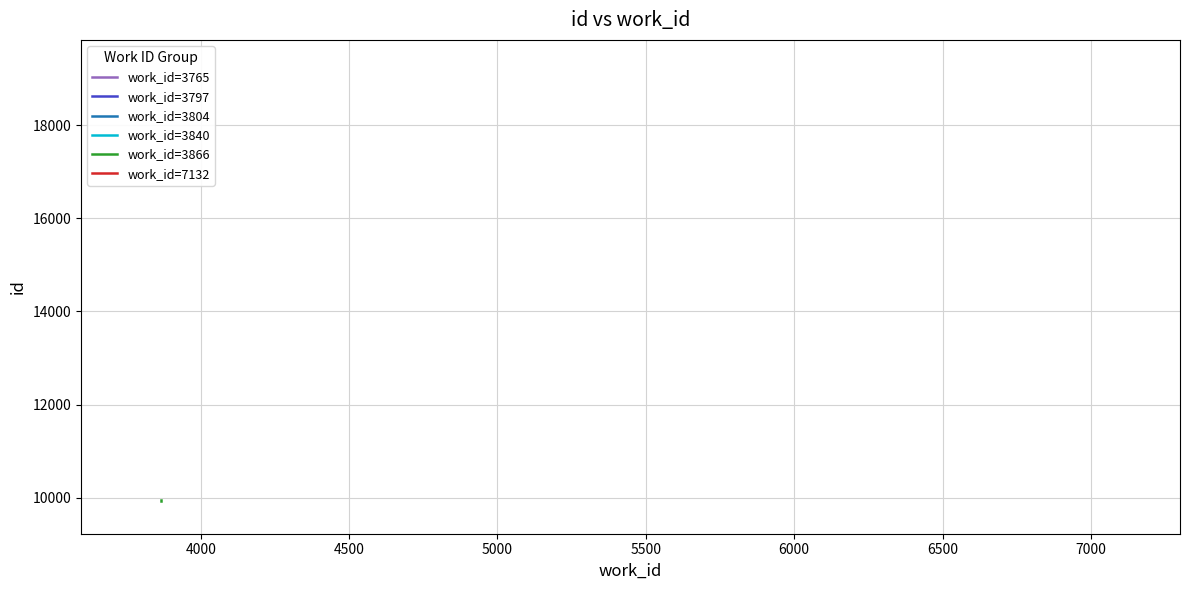

What is the difference between the maximum and minimum values?

21